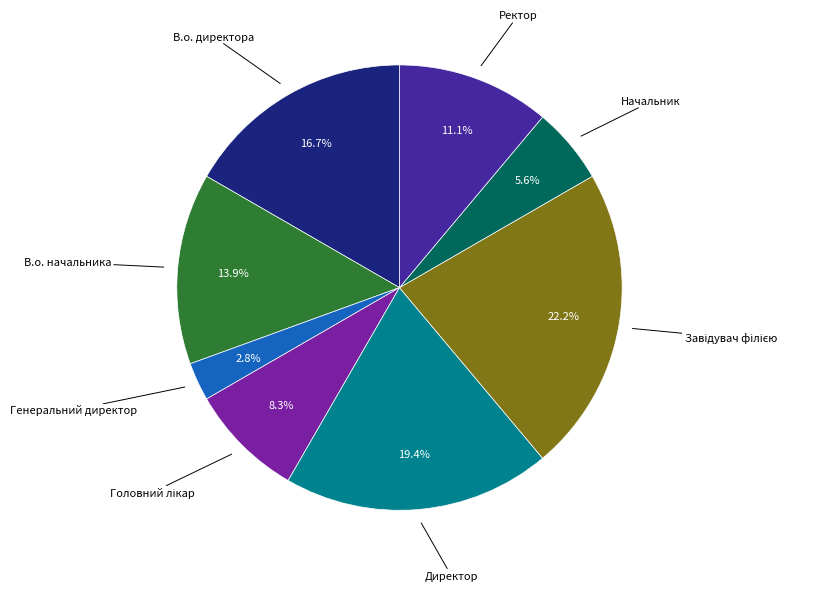

Is the sum of Ректор and Генеральний директор greater than half?

No